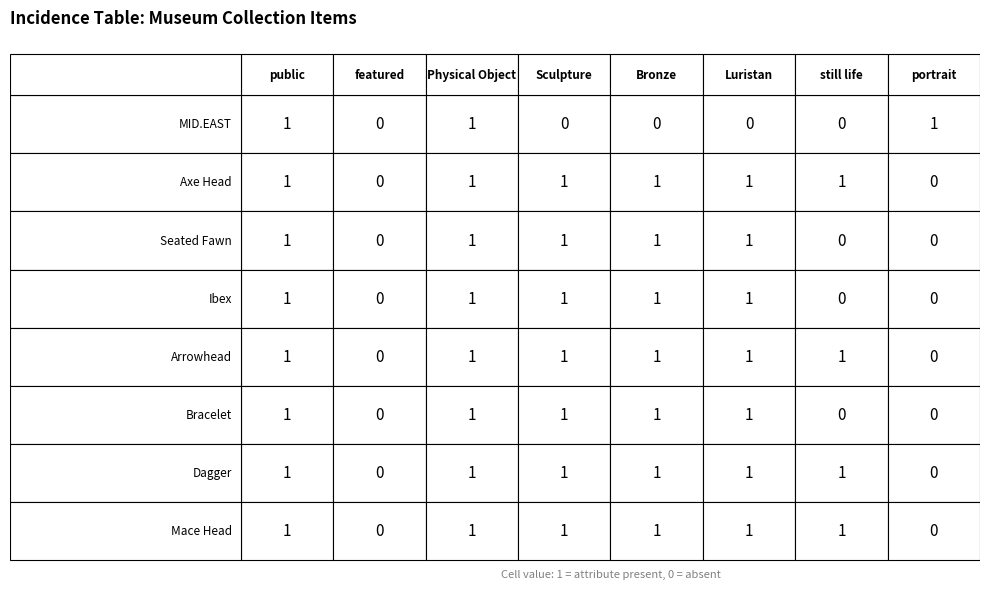

True or false: LURISTAN (Arrow) has a value of 1 at 4.

True